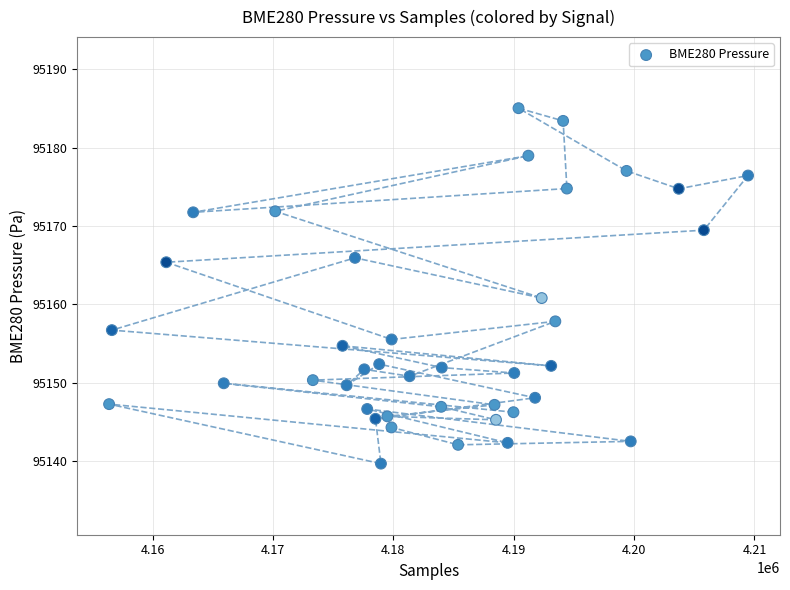

What is the range of Y values (max minus min)?

45.3